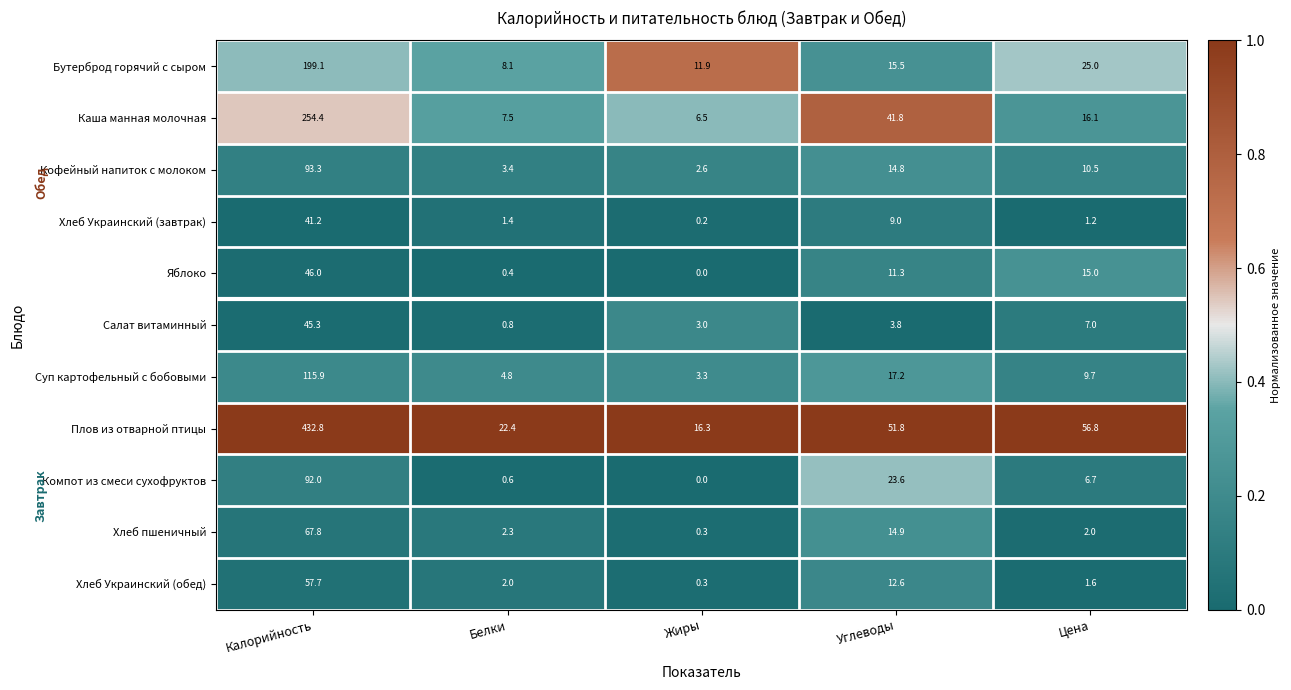

The value of Каша манная молочная at Углеводы is 21.3. True or false?

False